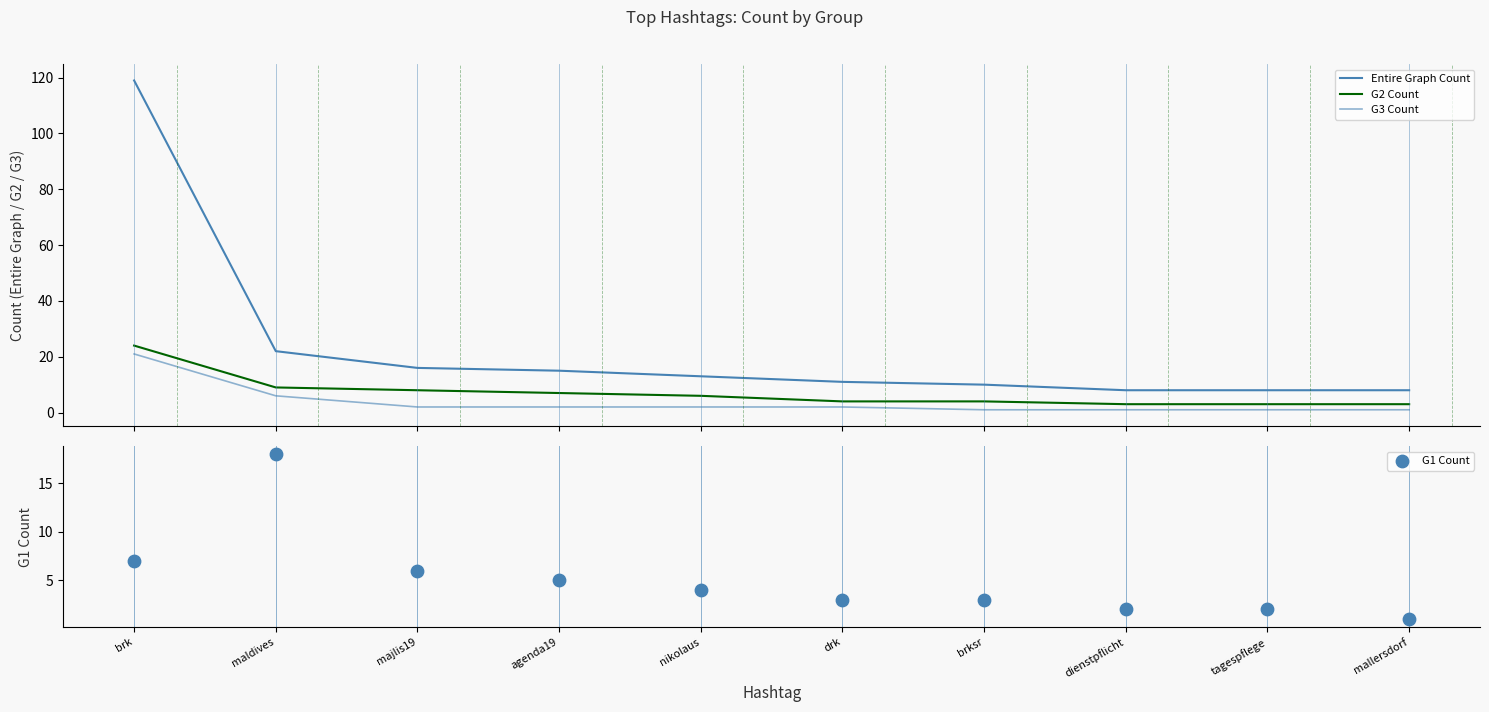

Is the value of G1 Count at dienstpflicht greater than the value of Entire Graph Count at brk?

No